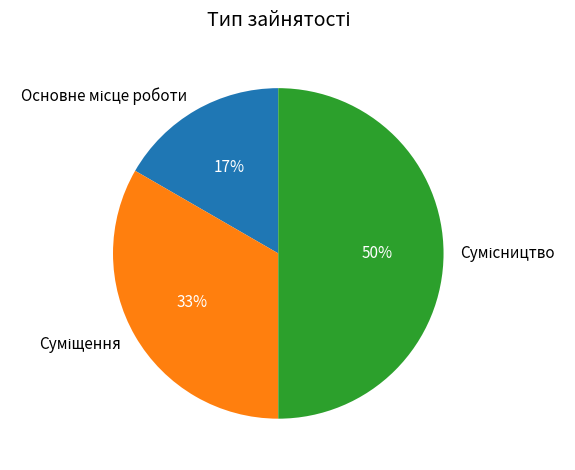

To the nearest percent, what is the average slice percentage?

33%